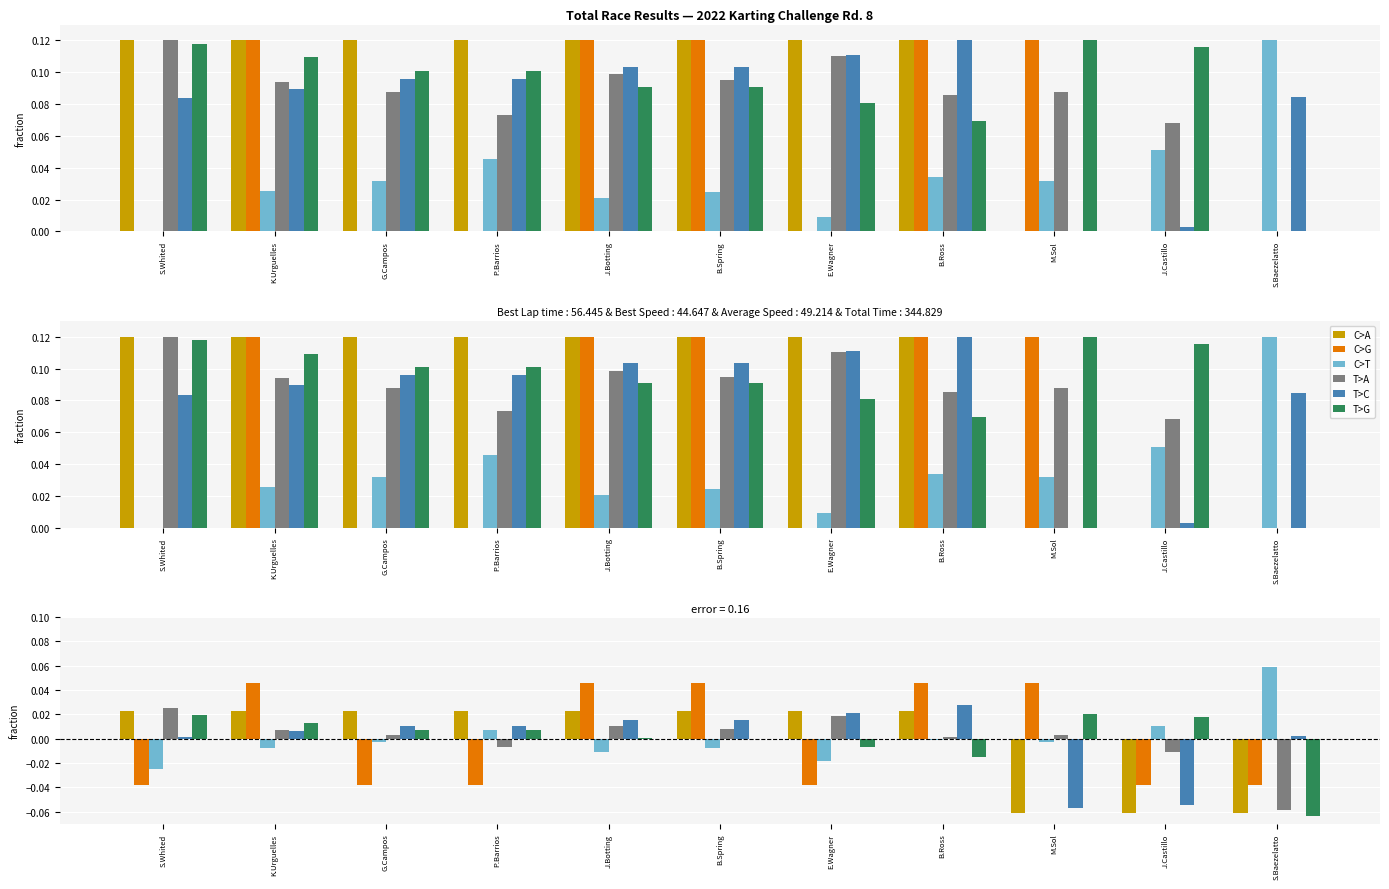

At how many categories does at least one series exceed 0?

11